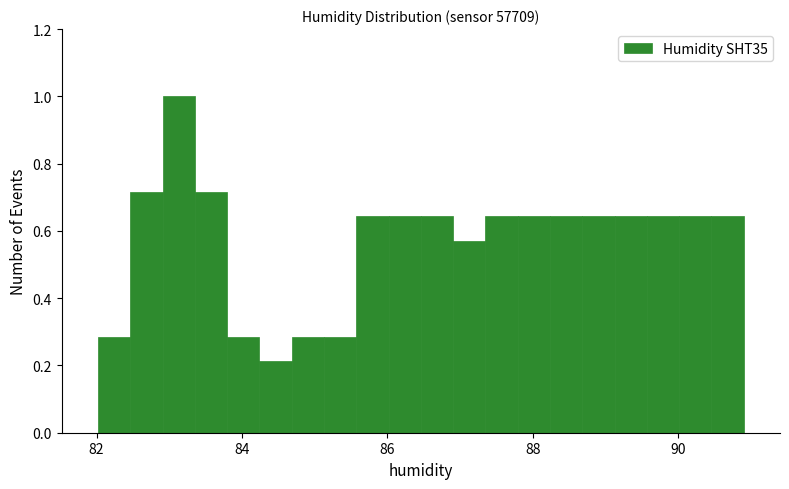

Read against the x-axis, roughly where is the centre of the tallest bar?

83.2